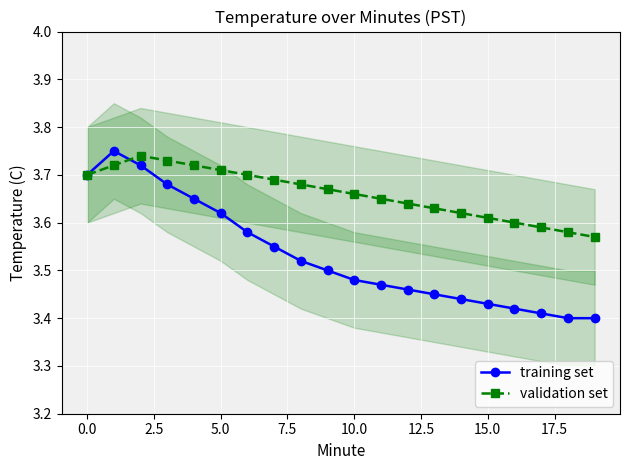

Does the chart display data point markers on the line(s)?

Yes